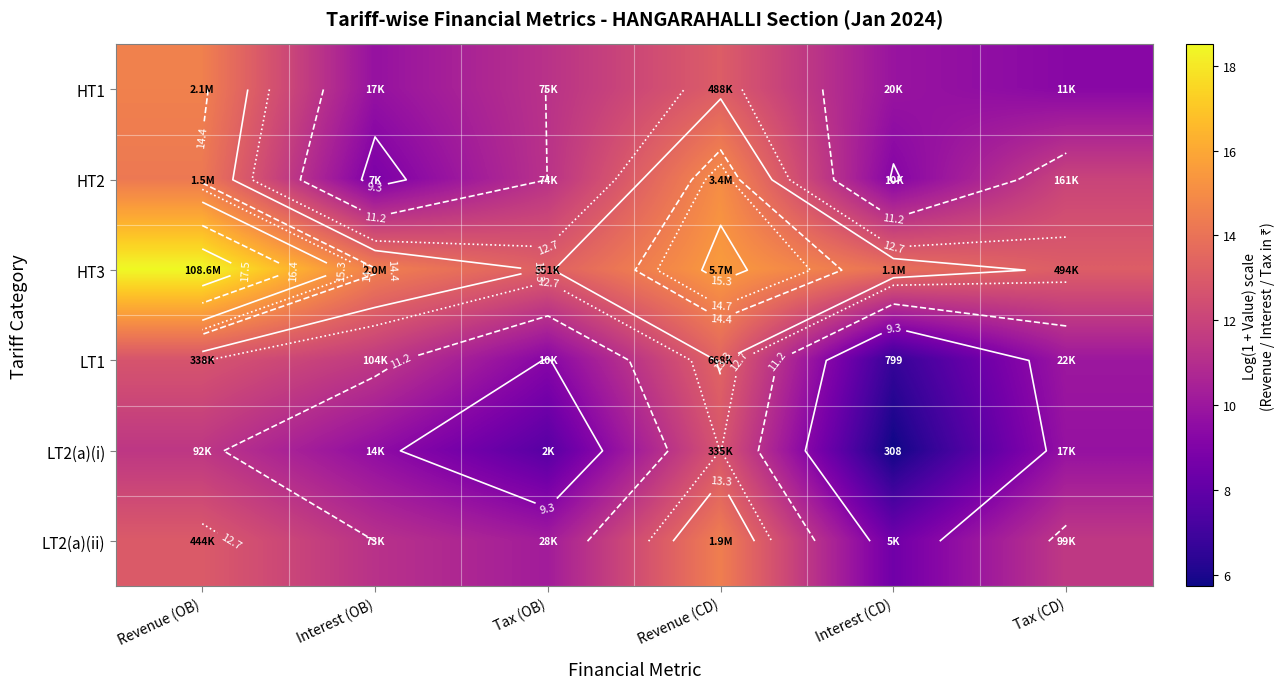

The value of HT3 at Revenue (OB) is 18.5. True or false?

True